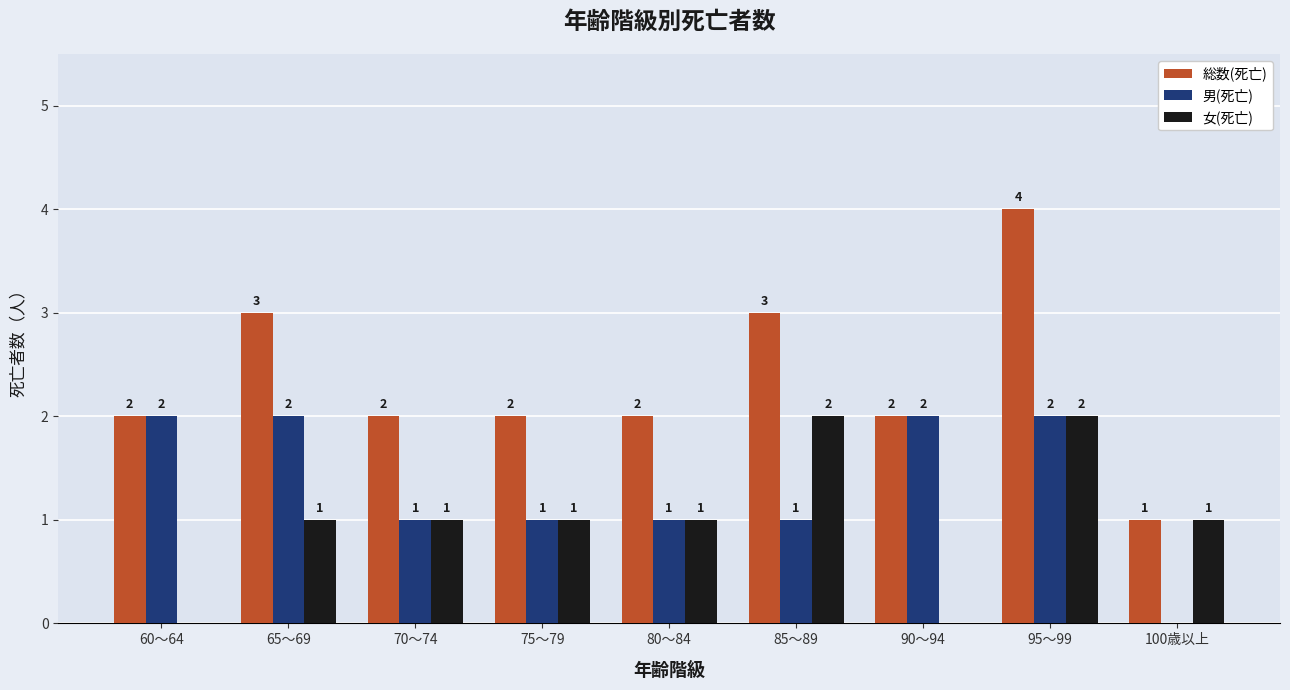

How many data points does each series have?

9